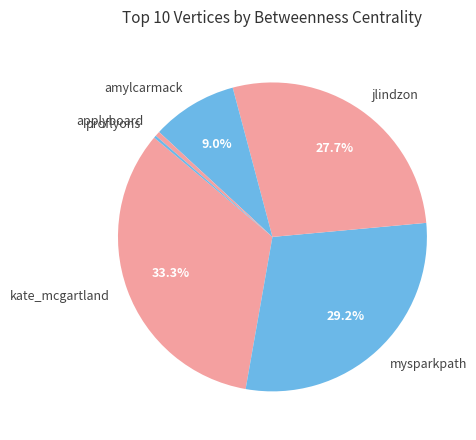

Do jlindzon and mysparkpath together represent more than half of the pie?

Yes